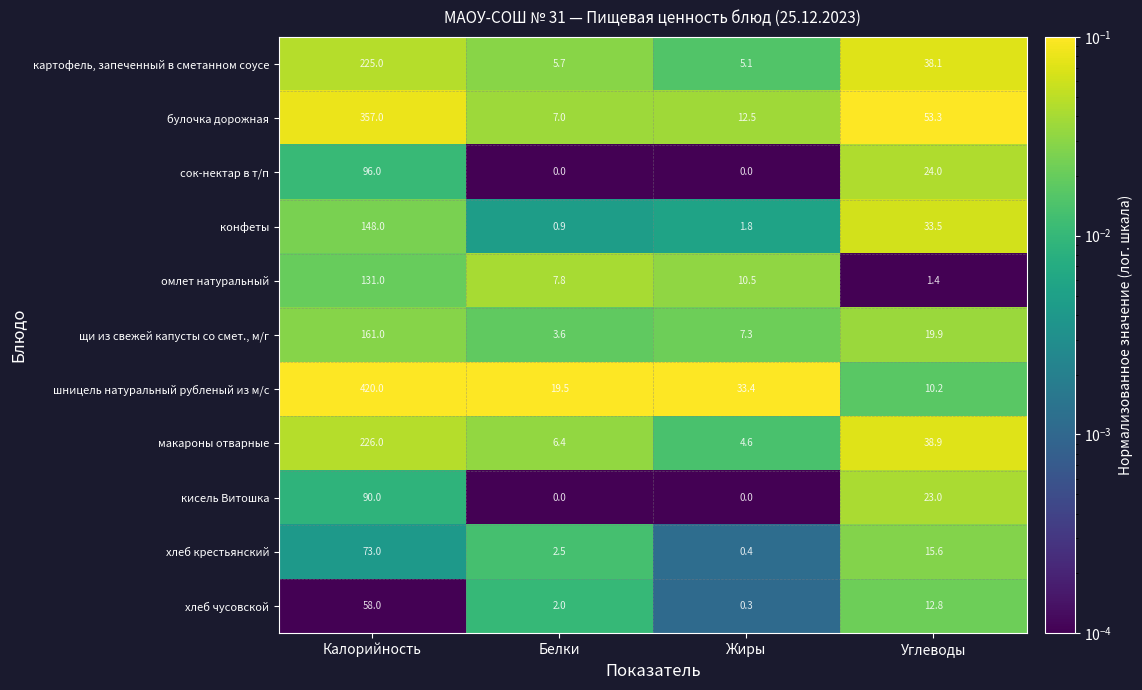

What is the maximum value shown in the chart?

420.0